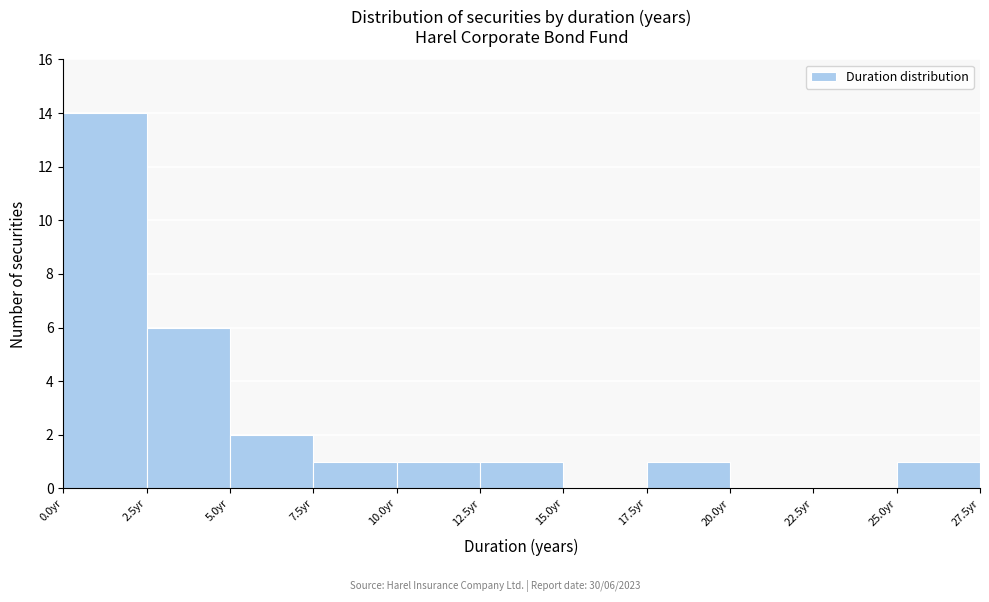

Which range on the x-axis has the tallest bar?

0.0 to 2.5